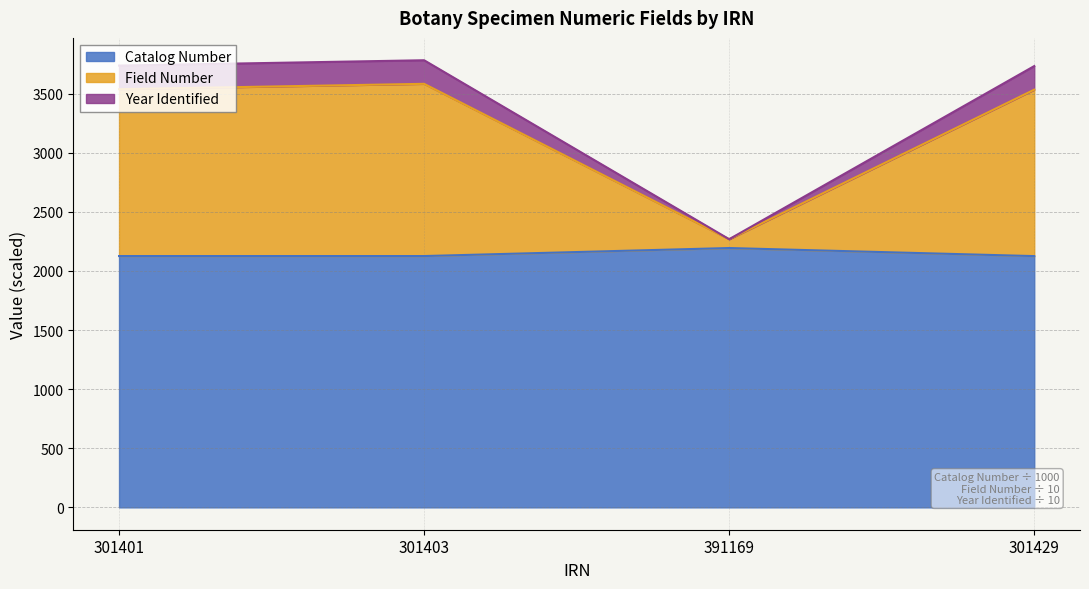

List the labels in order of Field Number value, smallest first.

391169, 301429, 301401, 301403